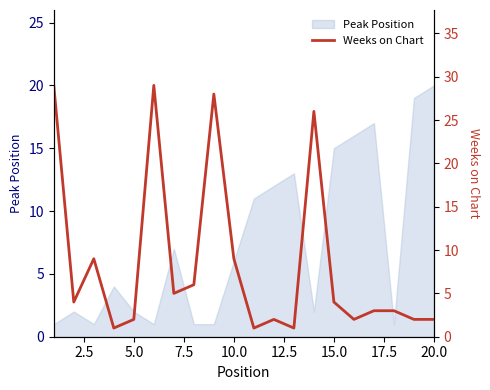

The value of Peak Position at 5.0 is 1. True or false?

False